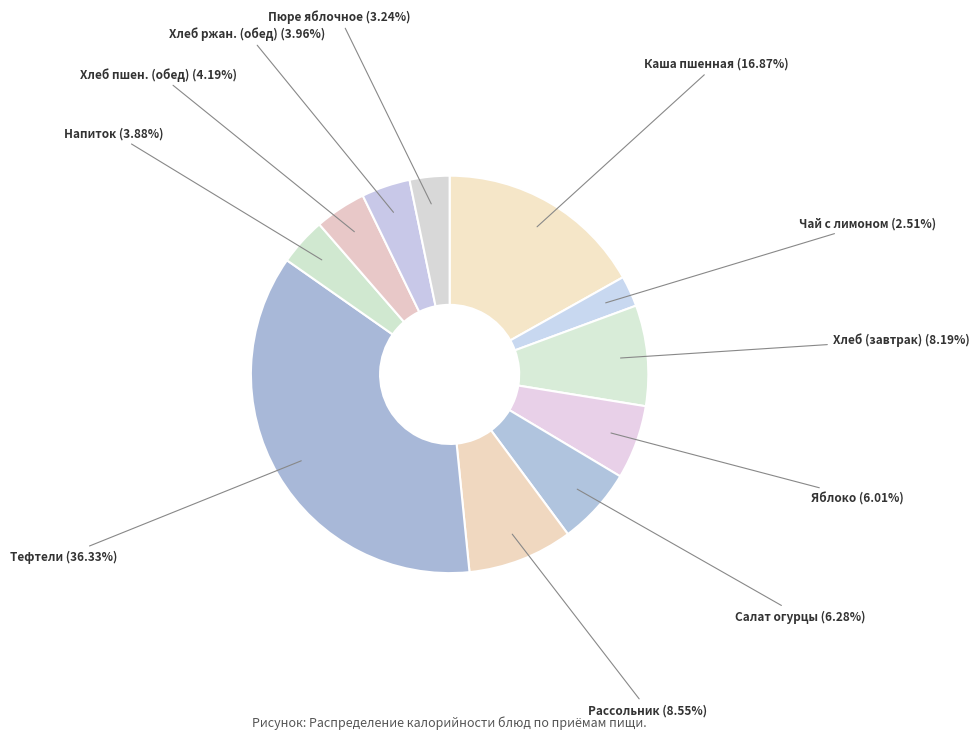

What is the smallest slice in the pie chart?

Чай с лимоном